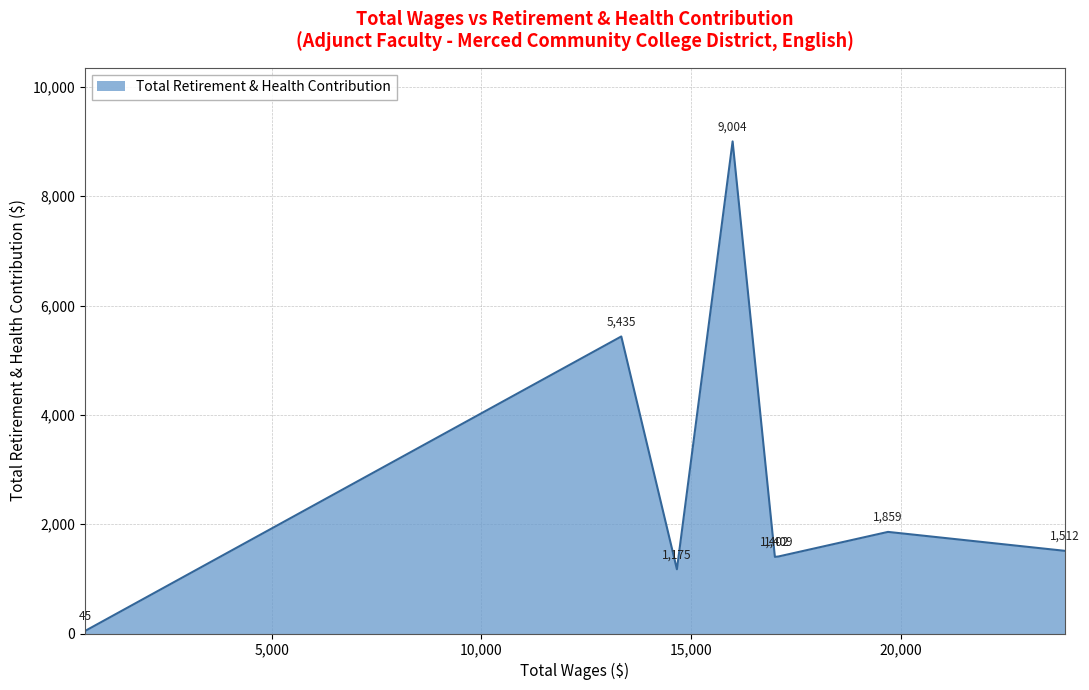

True or false: the data has more than 0 interior local peaks.

True